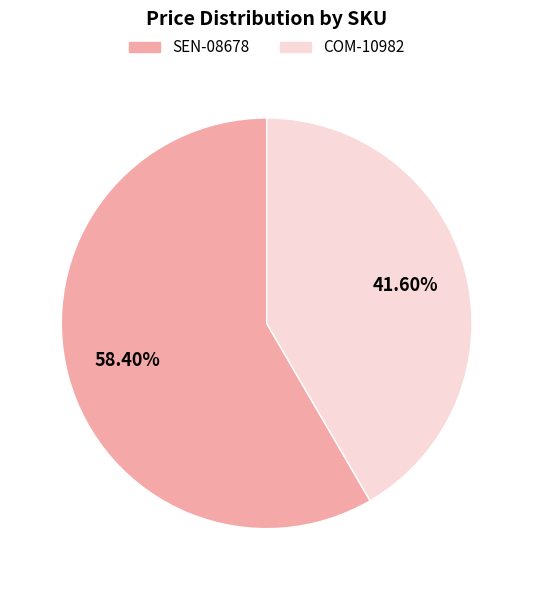

Rank the categories by value from highest to lowest.

SEN-08678, COM-10982